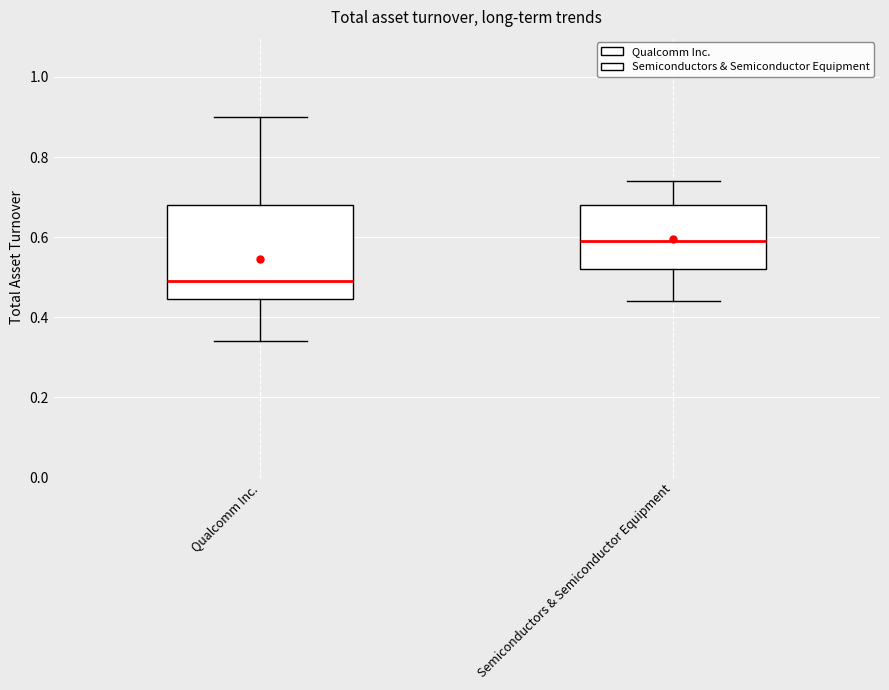

Comparing the boxes themselves (not the whiskers), which one is the tallest?

Qualcomm Inc.